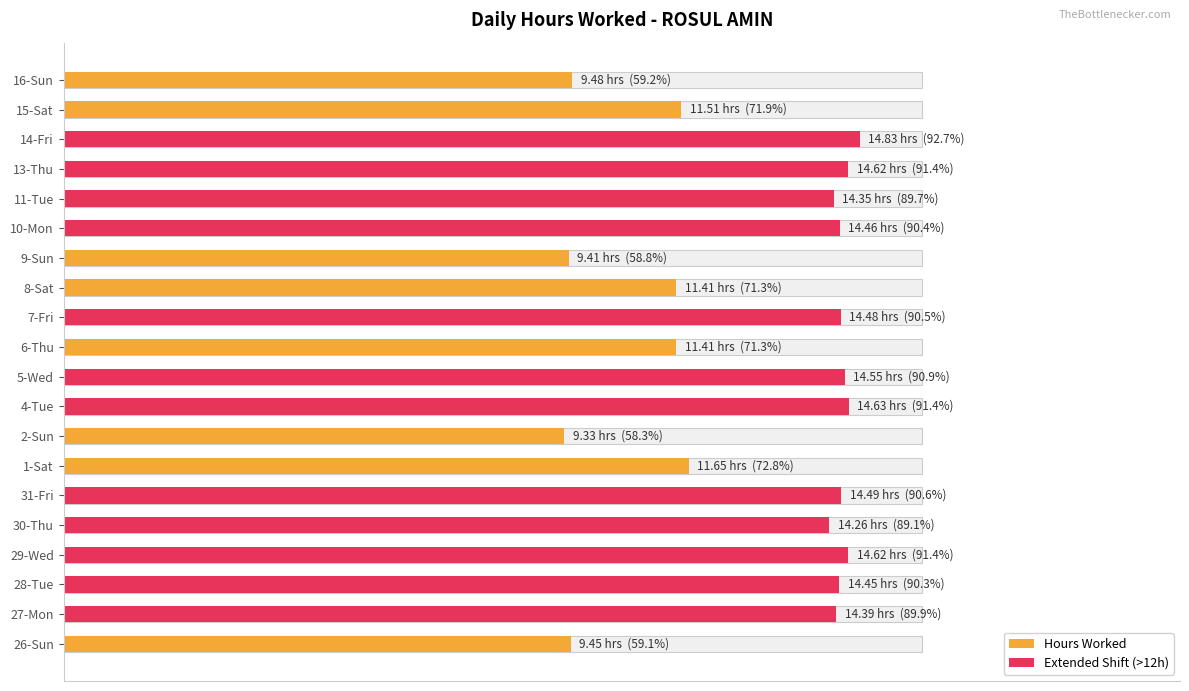

Between 4-Tue and 30-Thu, which is larger?

4-Tue